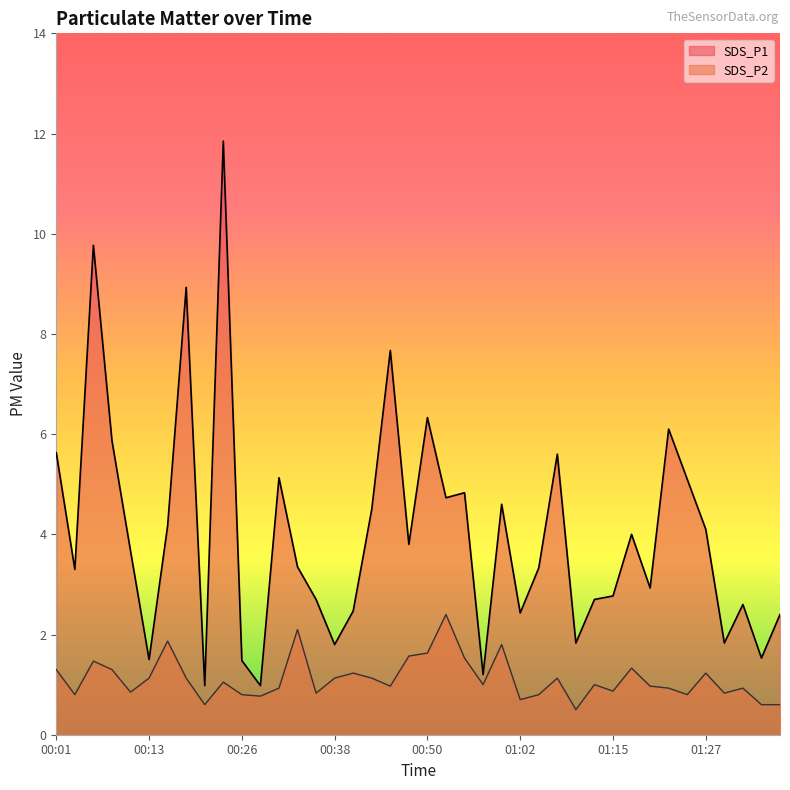

Reading left to right, list all the values displayed in this chart.

SDS_P1: 5.6	3.3	9.8	5.9	3.7	1.5	4.2	8.9	1.0	11.8	1.5	1.0	5.1	3.4	2.7	1.8	2.5	4.5	7.7	3.8	6.3	4.7	4.8	1.2	4.6	2.4	3.3	5.6	1.8	2.7	2.8	4.0	2.9	6.1	5.1	4.1	1.8	2.6	1.5	2.4
SDS_P2: 1.3	0.8	1.5	1.3	0.8	1.1	1.9	1.1	0.6	1.1	0.8	0.8	0.9	2.1	0.8	1.1	1.2	1.1	1.0	1.6	1.6	2.4	1.5	1.0	1.8	0.7	0.8	1.1	0.5	1.0	0.9	1.3	1.0	0.9	0.8	1.2	0.8	0.9	0.6	0.6